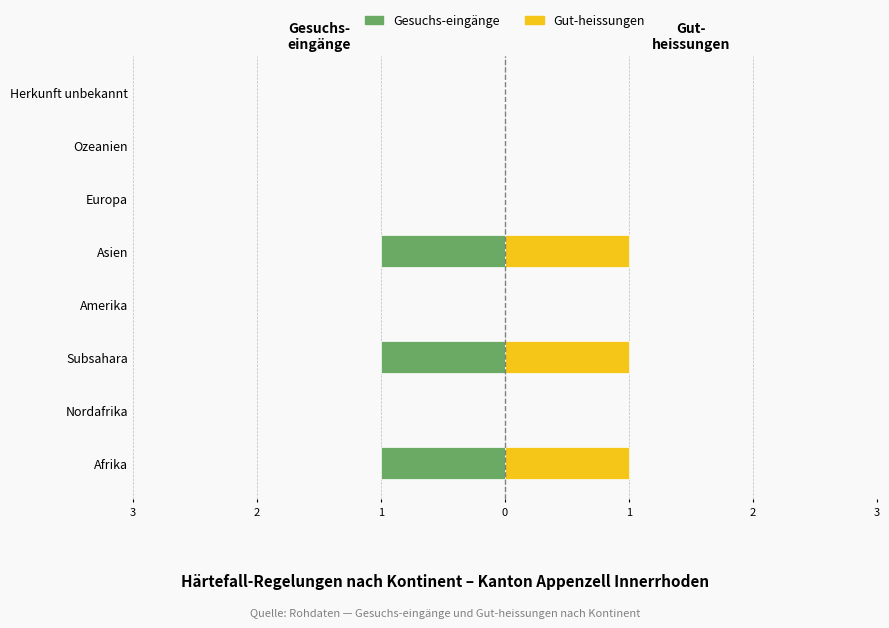

Rank the series by their average value, from lowest to highest.

Gesuchs-eingänge, Gut-heissungen